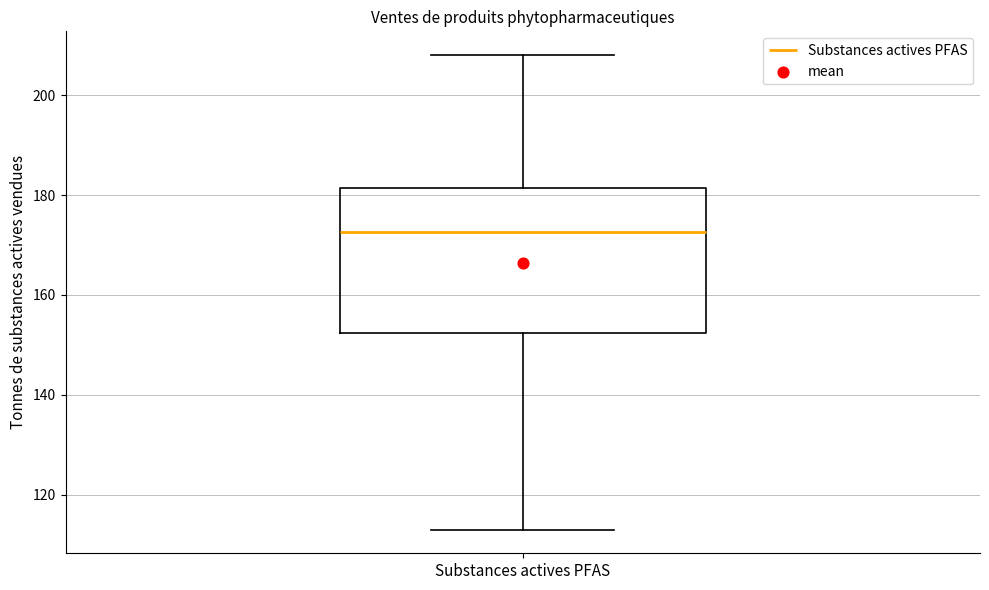

Where does the median line of the box for Substances actives PFAS sit on the y-axis? The values are not printed on the chart, so give them approximately, as read against the axis.

172